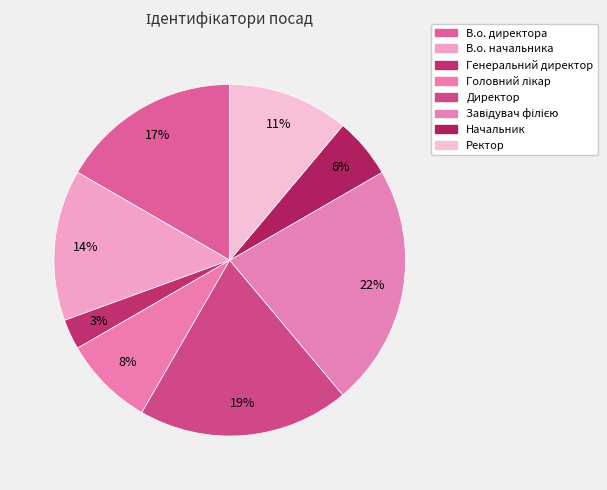

How many slices are in this pie chart?

8